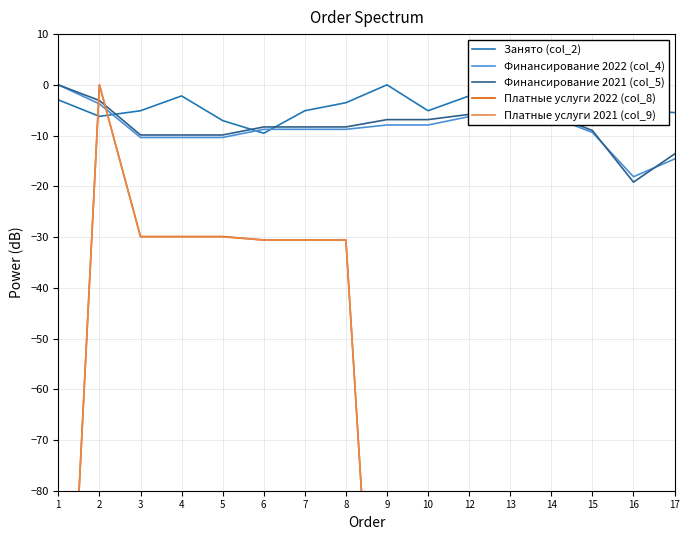

Which category has the highest value in the Финансирование 2022 (col_4) series?

1